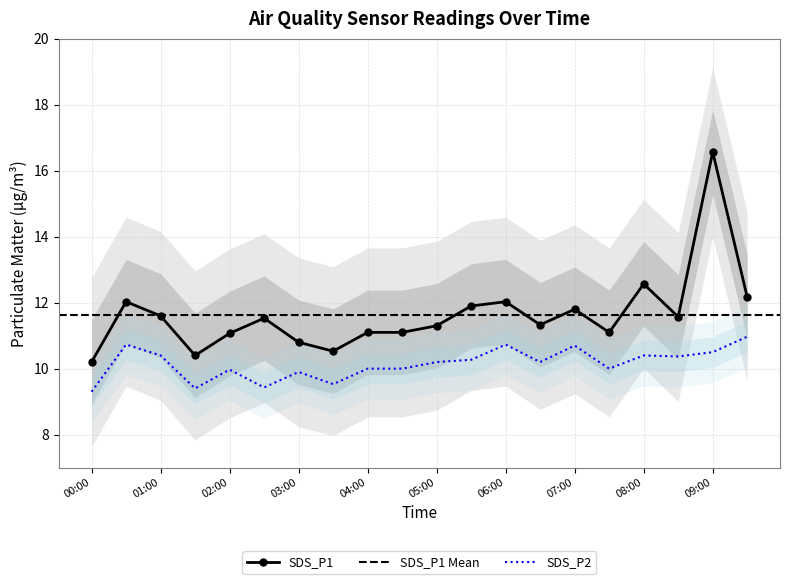

What is the maximum value shown in the chart?

16.6